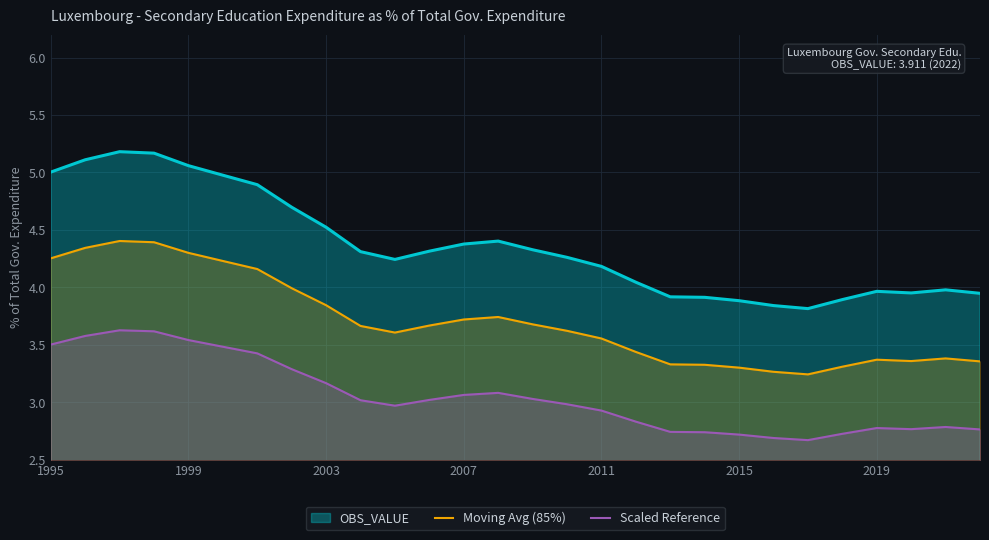

How many categories are shown in the chart?

28